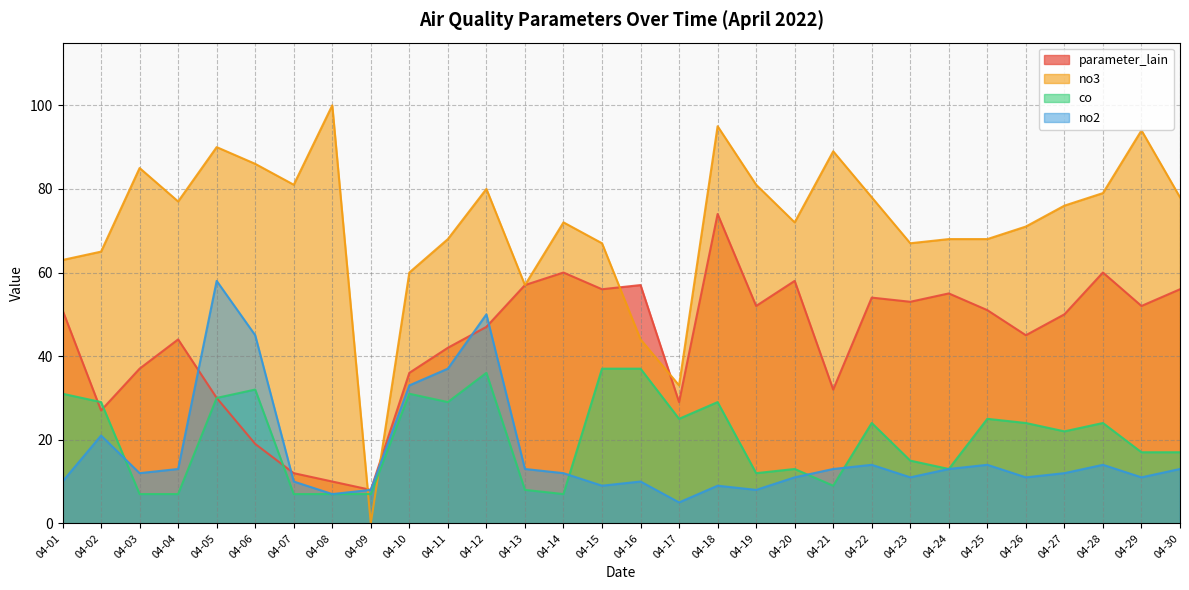

Reading left to right, extract all data points from this chart.

parameter_lain: 04-01=51	04-02=27	04-03=37	04-04=44	04-05=30	04-06=19	04-07=12	04-08=10	04-09=8	04-10=36	04-11=42	04-12=47	04-13=57	04-14=60	04-15=56	04-16=57	04-17=29	04-18=74	04-19=52	04-20=58	04-21=32	04-22=54	04-23=53	04-24=55	04-25=51	04-26=45	04-27=50	04-28=60	04-29=52	04-30=56
no3: 04-01=63	04-02=65	04-03=85	04-04=77	04-05=90	04-06=86	04-07=81	04-08=100	04-09=0	04-10=60	04-11=68	04-12=80	04-13=57	04-14=72	04-15=67	04-16=44	04-17=33	04-18=95	04-19=81	04-20=72	04-21=89	04-22=78	04-23=67	04-24=68	04-25=68	04-26=71	04-27=76	04-28=79	04-29=94	04-30=78
co: 04-01=31	04-02=29	04-03=7	04-04=7	04-05=30	04-06=32	04-07=7	04-08=7	04-09=7	04-10=31	04-11=29	04-12=36	04-13=8	04-14=7	04-15=37	04-16=37	04-17=25	04-18=29	04-19=12	04-20=13	04-21=9	04-22=24	04-23=15	04-24=13	04-25=25	04-26=24	04-27=22	04-28=24	04-29=17	04-30=17
no2: 04-01=10	04-02=21	04-03=12	04-04=13	04-05=58	04-06=45	04-07=10	04-08=7	04-09=8	04-10=33	04-11=37	04-12=50	04-13=13	04-14=12	04-15=9	04-16=10	04-17=5	04-18=9	04-19=8	04-20=11	04-21=13	04-22=14	04-23=11	04-24=13	04-25=14	04-26=11	04-27=12	04-28=14	04-29=11	04-30=13